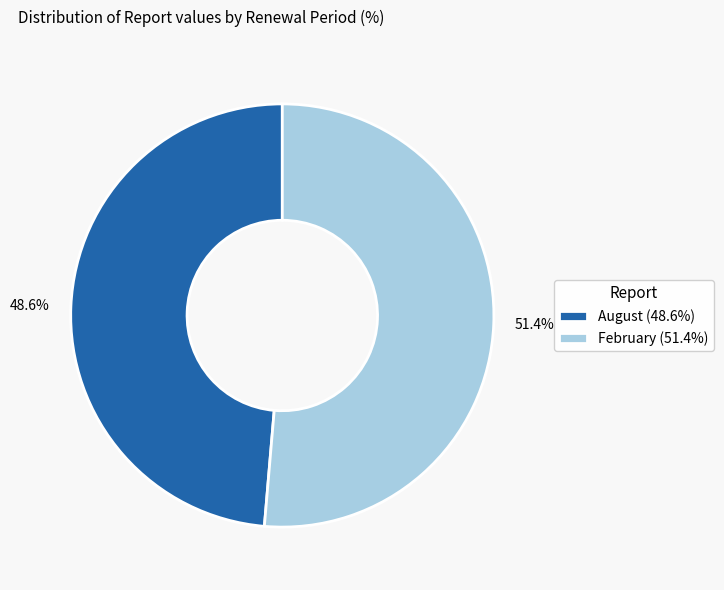

What is the smallest slice in the pie chart?

August